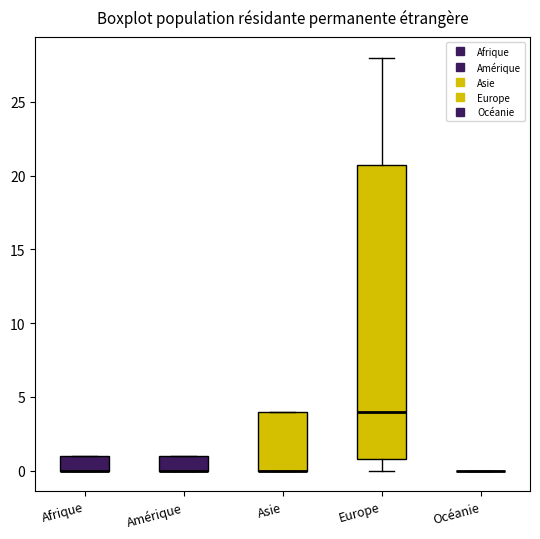

Comparing the boxes themselves (not the whiskers), which one is the tallest?

Europe